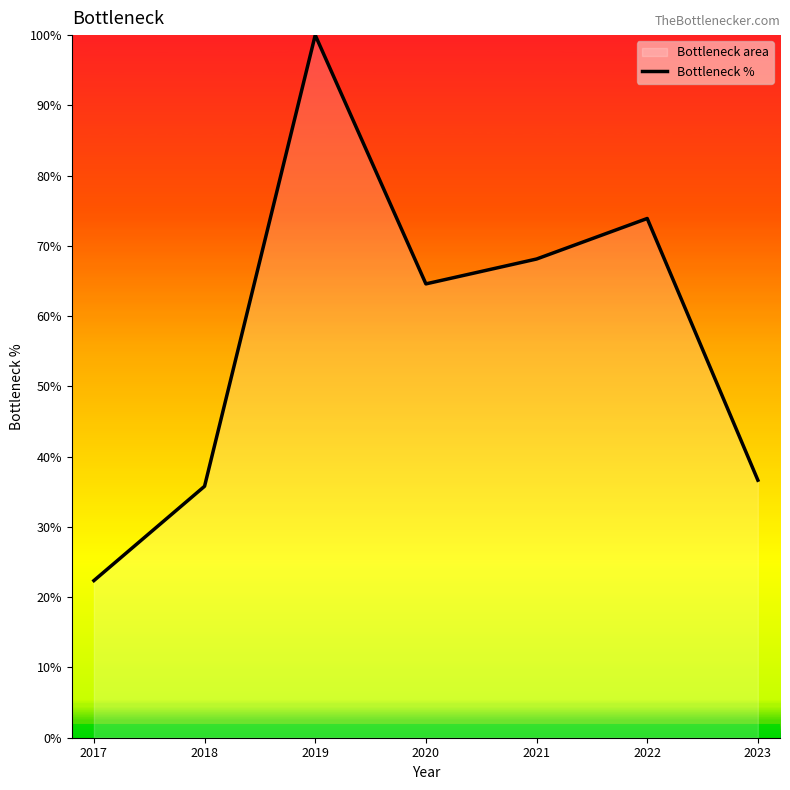

What is the change in value from 2020 to 2021?

+3.5